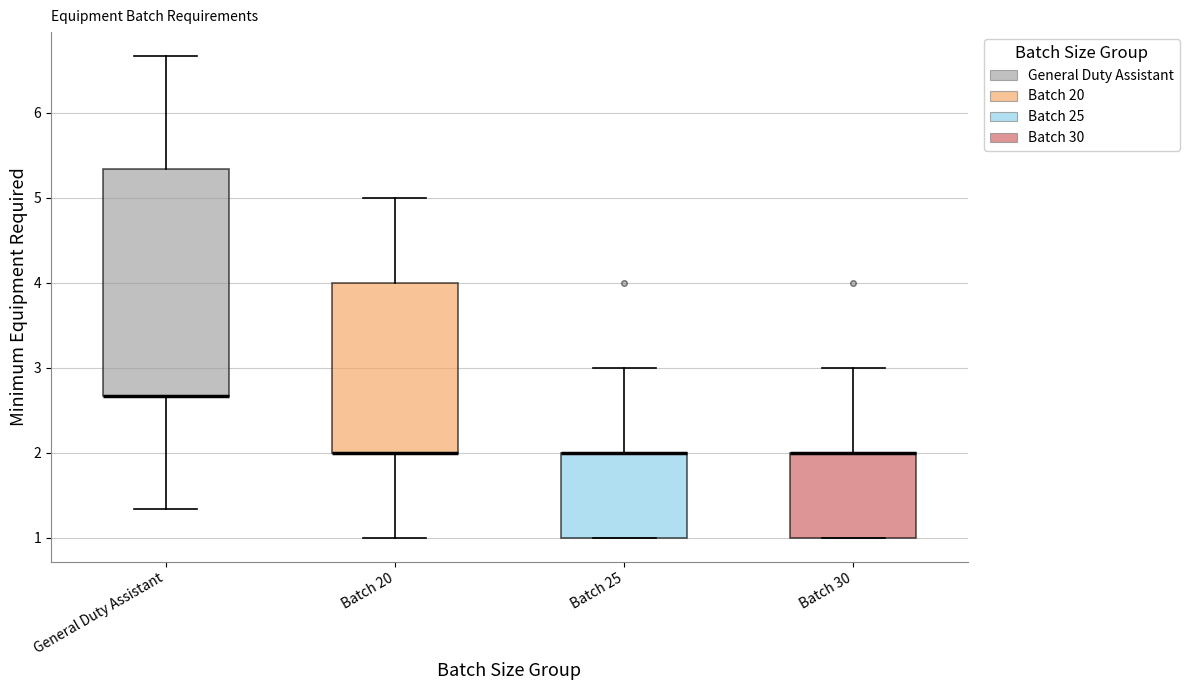

Reading left to right, read every box against the y-axis: the position of its median line, the range the box covers, and the ends of its whiskers. The values are not printed on the chart, so give them approximately, as read against the axis.

General Duty Assistant: median 2.7 (drawn on the box's lower edge), box 2.7 to 5.3, whiskers 1.3 to 6.7
Batch 20: median 2.0 (drawn on the box's lower edge), box 2.0 to 4.0, whiskers 1.0 to 5.0
Batch 25: median 2.0 (drawn on the box's upper edge), box 1.0 to 2.0, whiskers 1.0 to 3.0
Batch 30: median 2.0 (drawn on the box's upper edge), box 1.0 to 2.0, whiskers 1.0 to 3.0